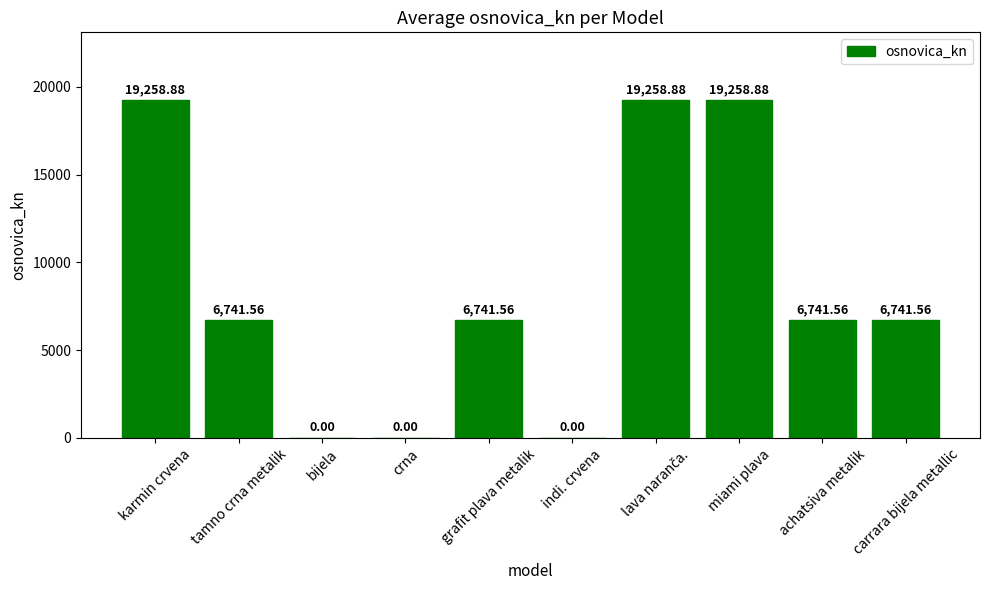

Is it true that the value at tamno crna metalik is 6741.6?

True